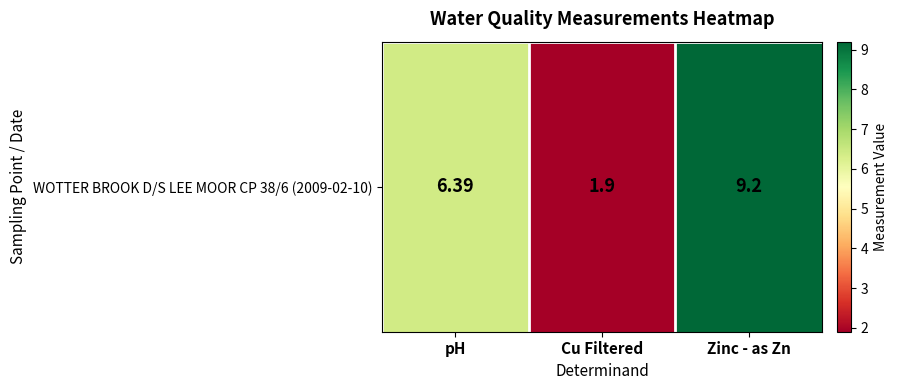

Which has a higher value, Cu Filtered or Zinc - as Zn?

Zinc - as Zn